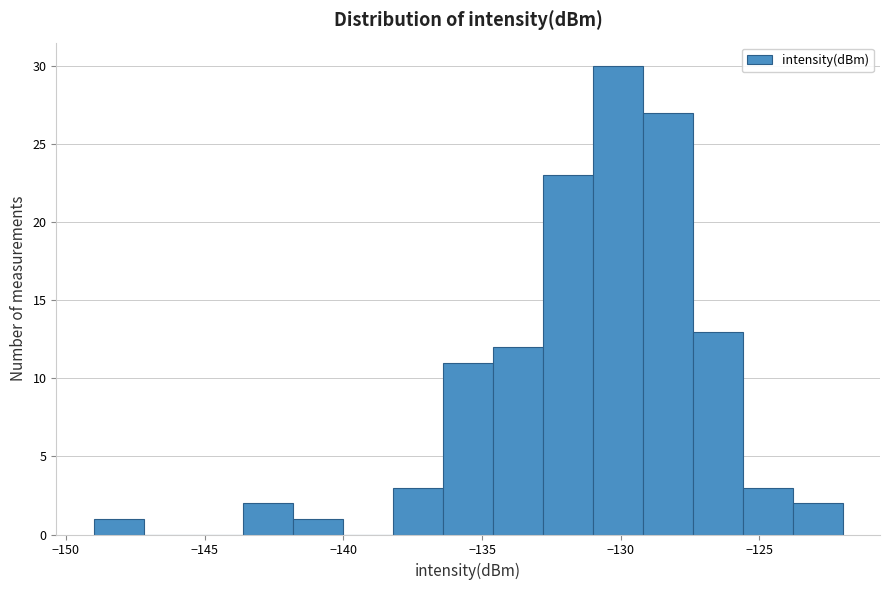

Around what value on the x-axis is the tallest bar? Give the approximate position of its centre, as read against the axis.

-130.0